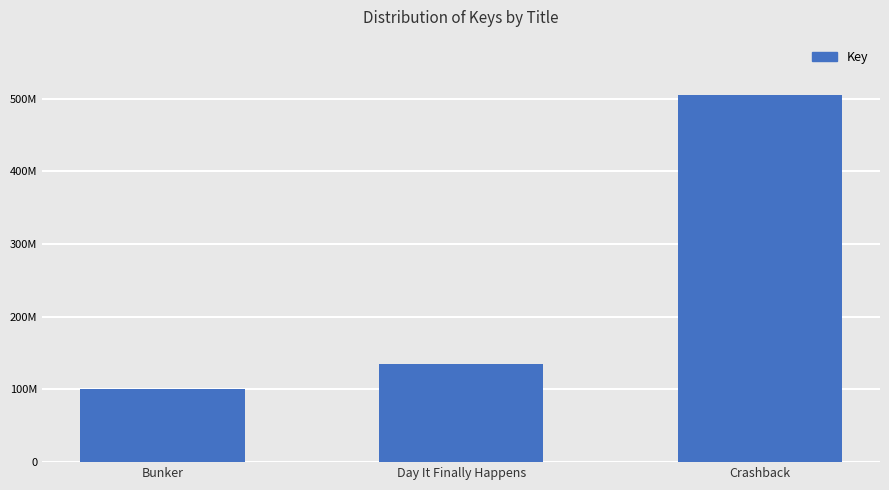

How many distinct data groups are displayed?

1